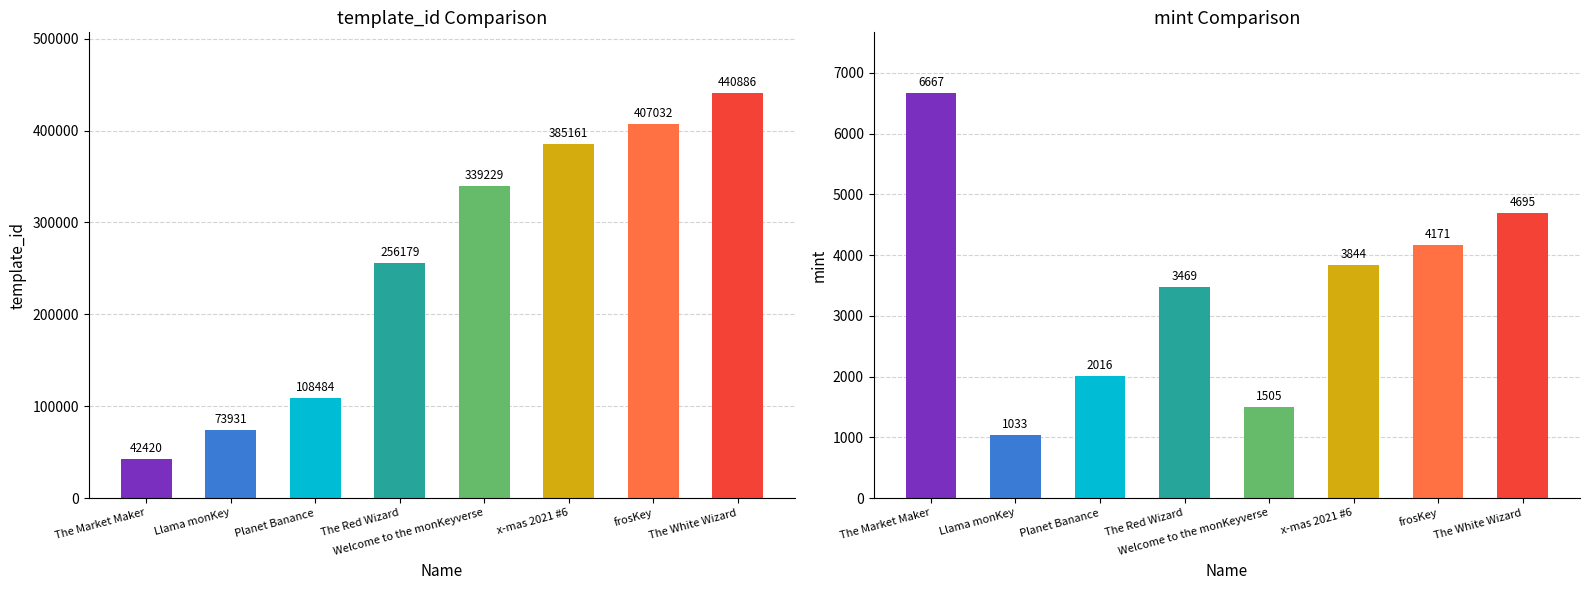

Reading right to left, extract all data points from this chart.

template_id: The White Wizard=440886	frosKey=407032	x-mas 2021 #6=385161	Welcome to the monKeyverse=339229	The Red Wizard=256179	Planet Banance=108484	Llama monKey=73931	The Market Maker=42420
mint: The White Wizard=4695	frosKey=4171	x-mas 2021 #6=3844	Welcome to the monKeyverse=1505	The Red Wizard=3469	Planet Banance=2016	Llama monKey=1033	The Market Maker=6667